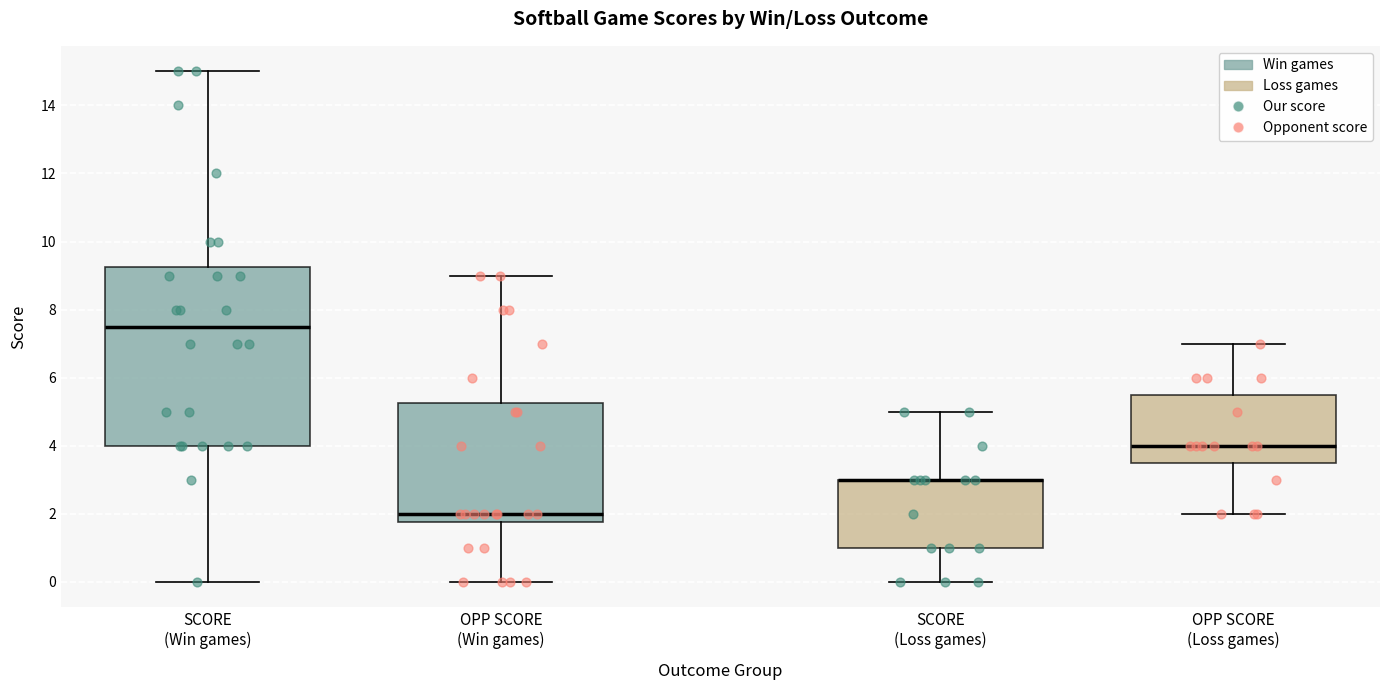

Where does the upper whisker of the box for SCORE (Loss games) end on the y-axis? The values are not printed on the chart, so give them approximately, as read against the axis.

5.0